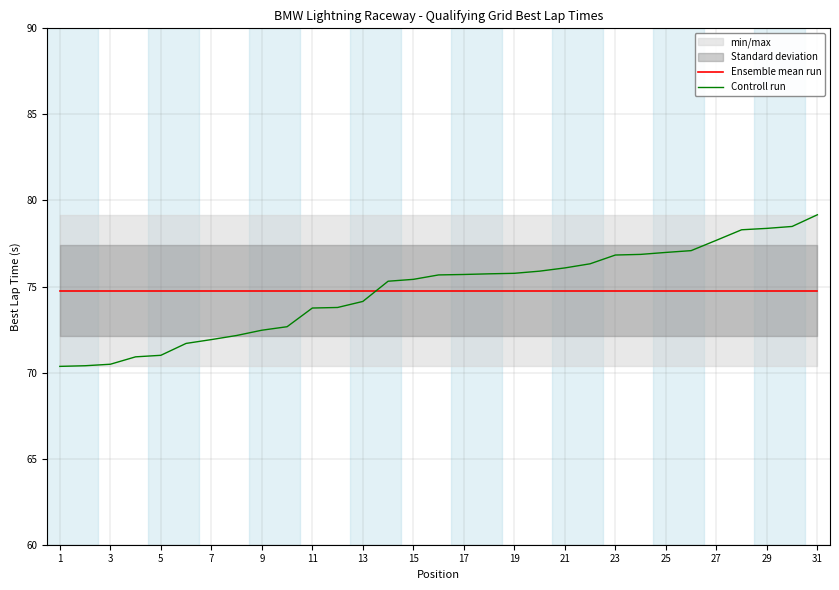

The Ensemble mean run series shows 106.4 at 21. True or false?

False